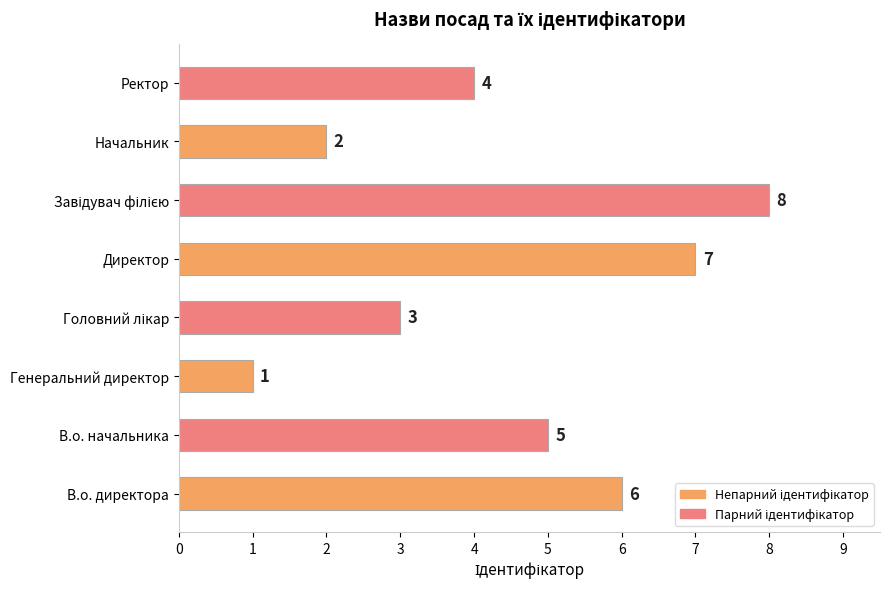

What is the change in value from Генеральний директор to Начальник?

+1